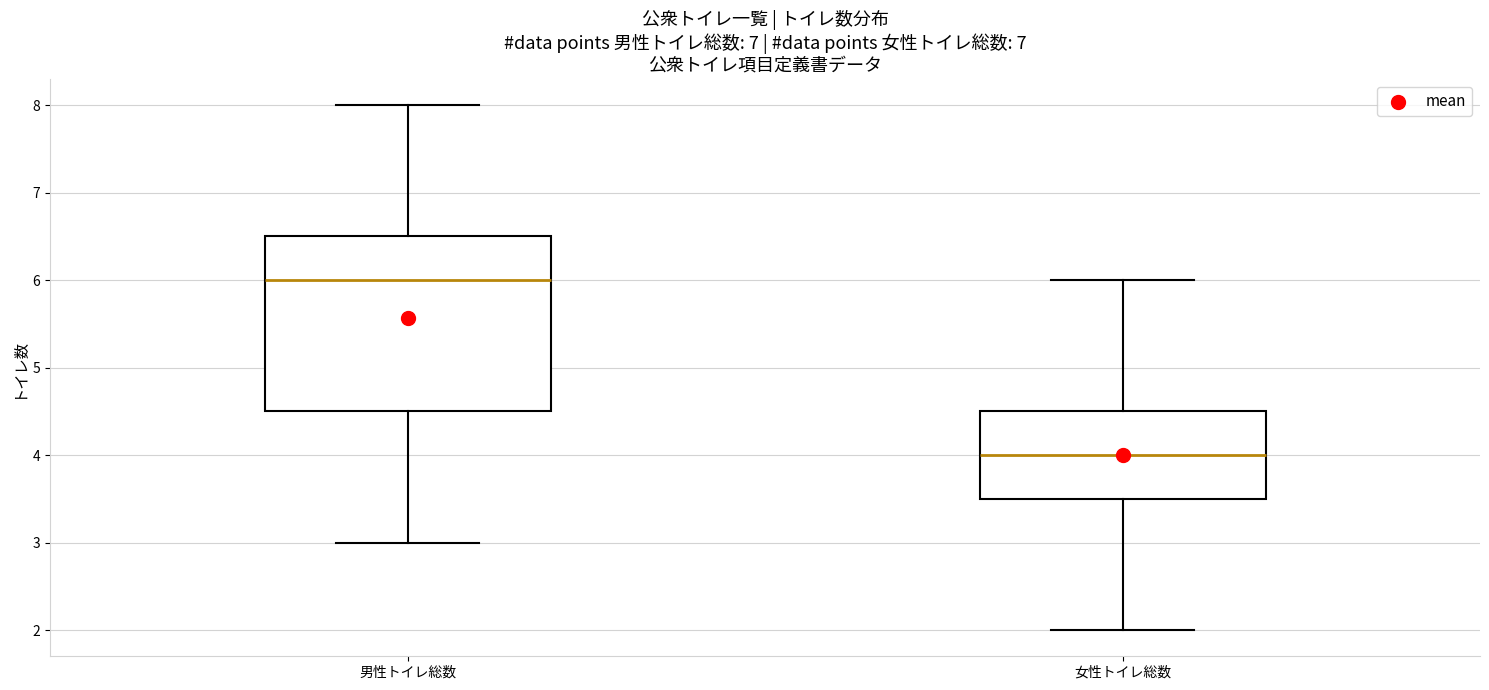

Comparing the boxes themselves (not the whiskers), which one is the tallest?

男性トイレ総数